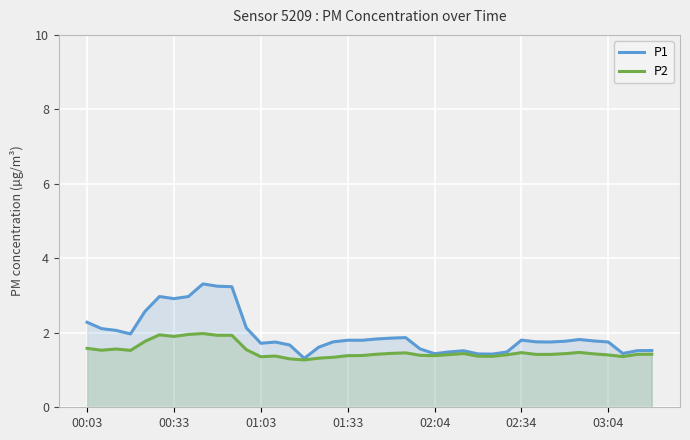

In P2, how many points are lower than both neighbors (excluding endpoints)?

9